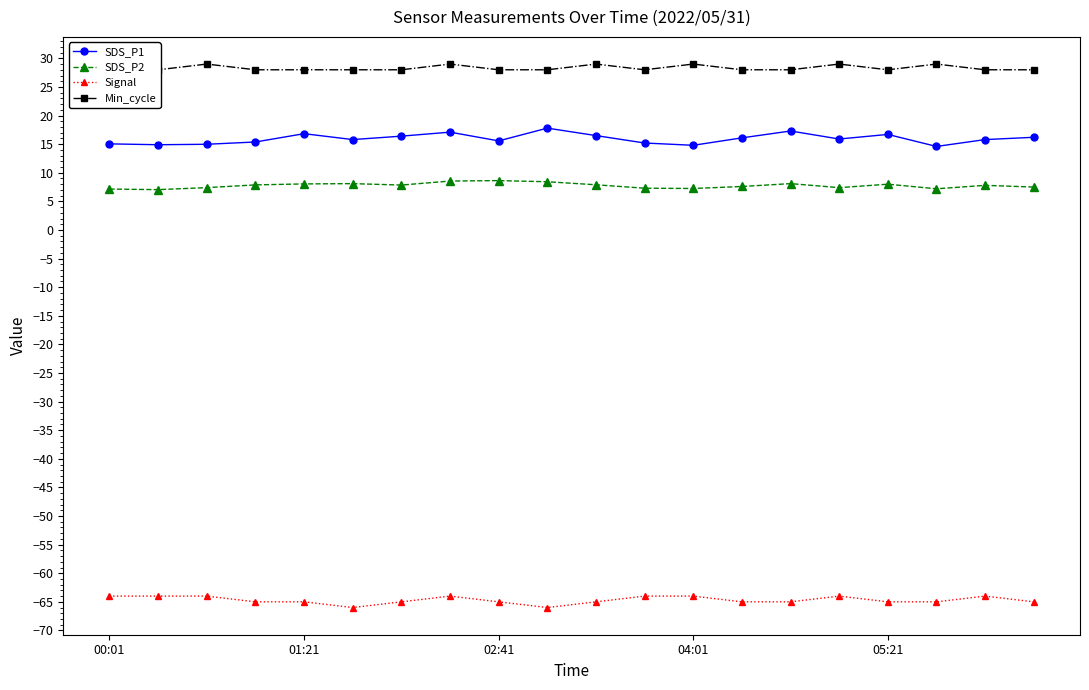

Is it true that Signal equals -65.0 at 02:41?

True